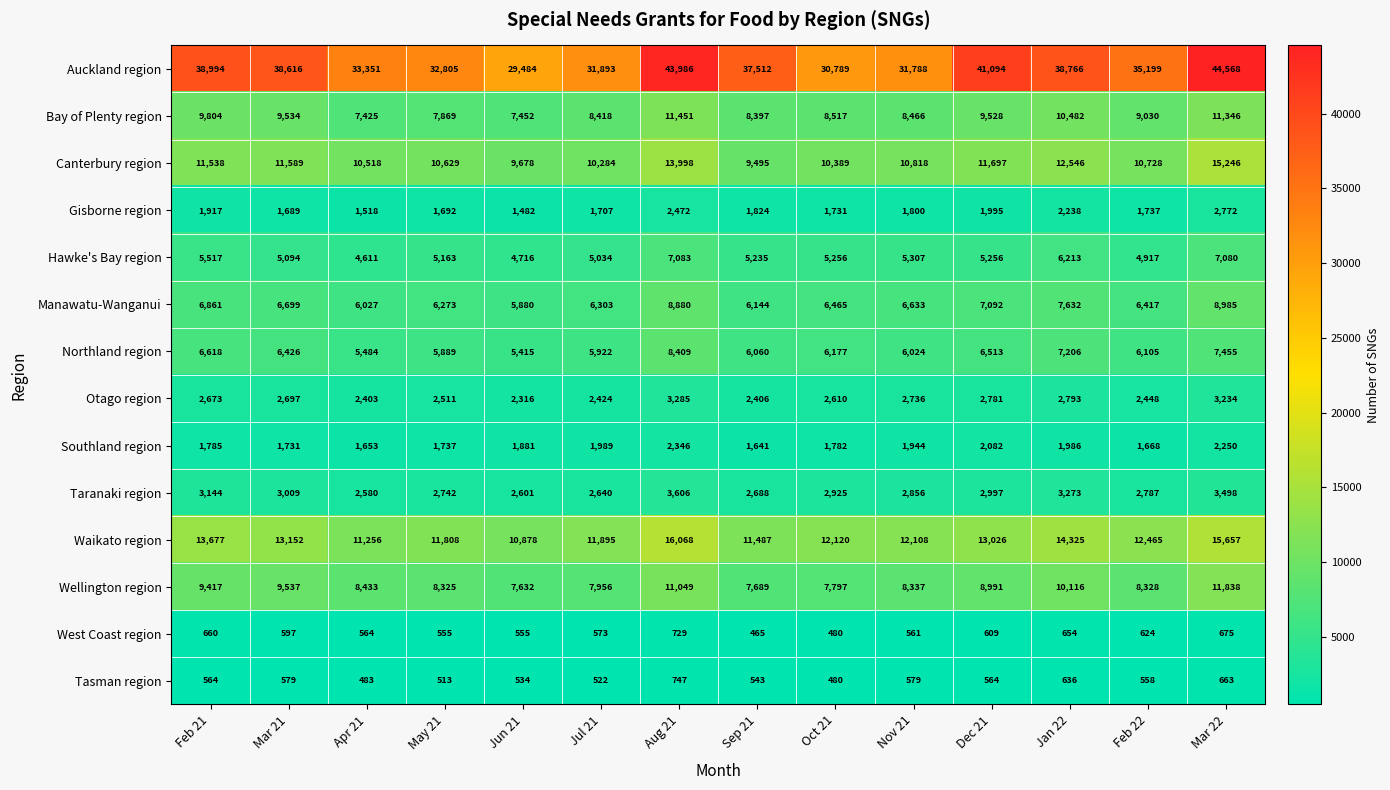

The Taranaki region series shows 2925 at Oct 21. True or false?

True